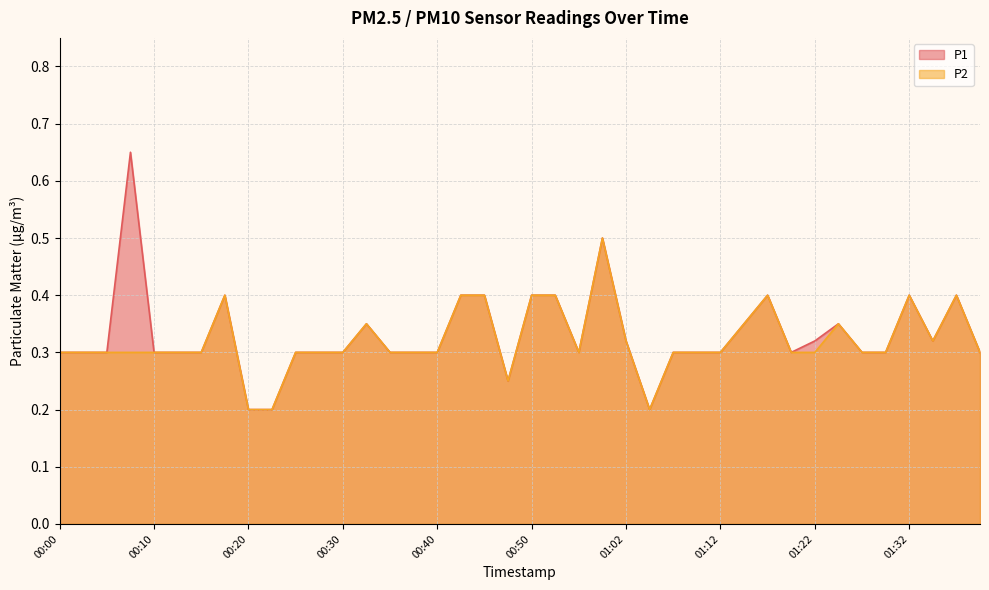

What are all the series names shown in the legend?

P1, P2